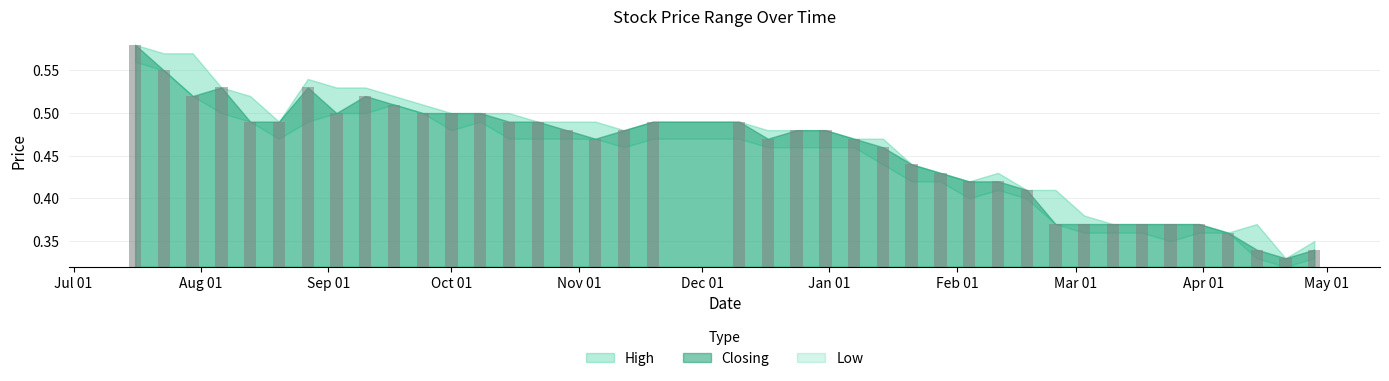

Rank the series by their maximum value, from highest to lowest.

High, Closing, Low